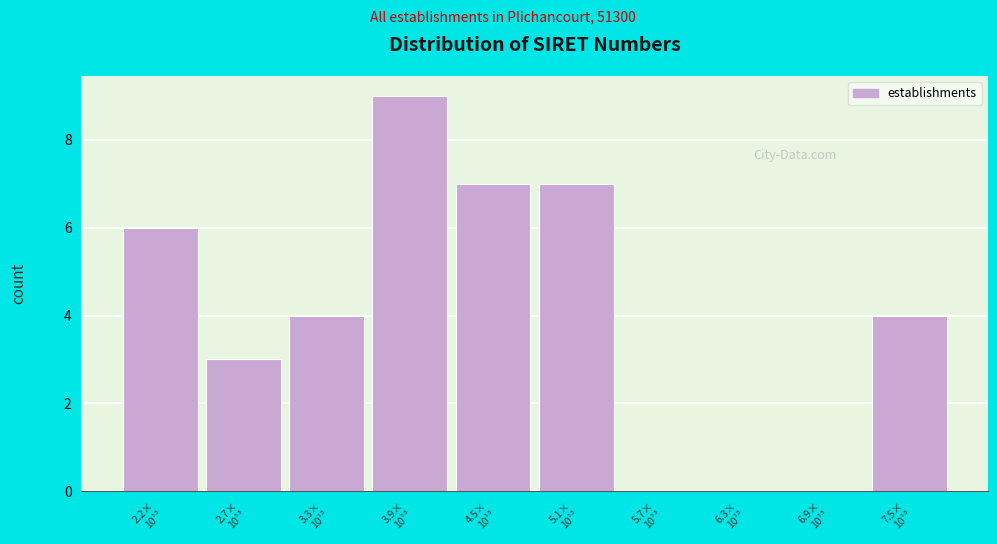

What is the maximum value shown in the chart?

9